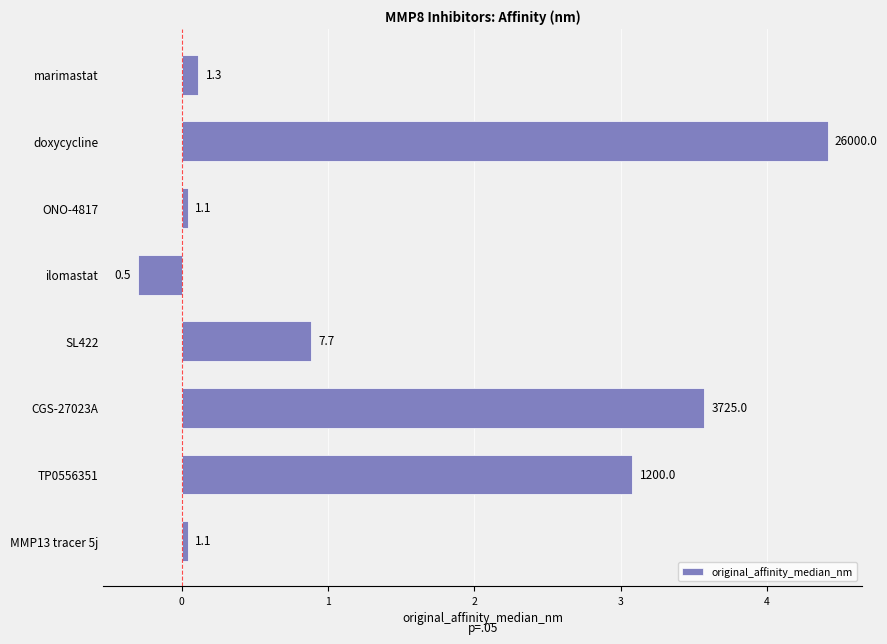

Are the bars horizontal?

Yes